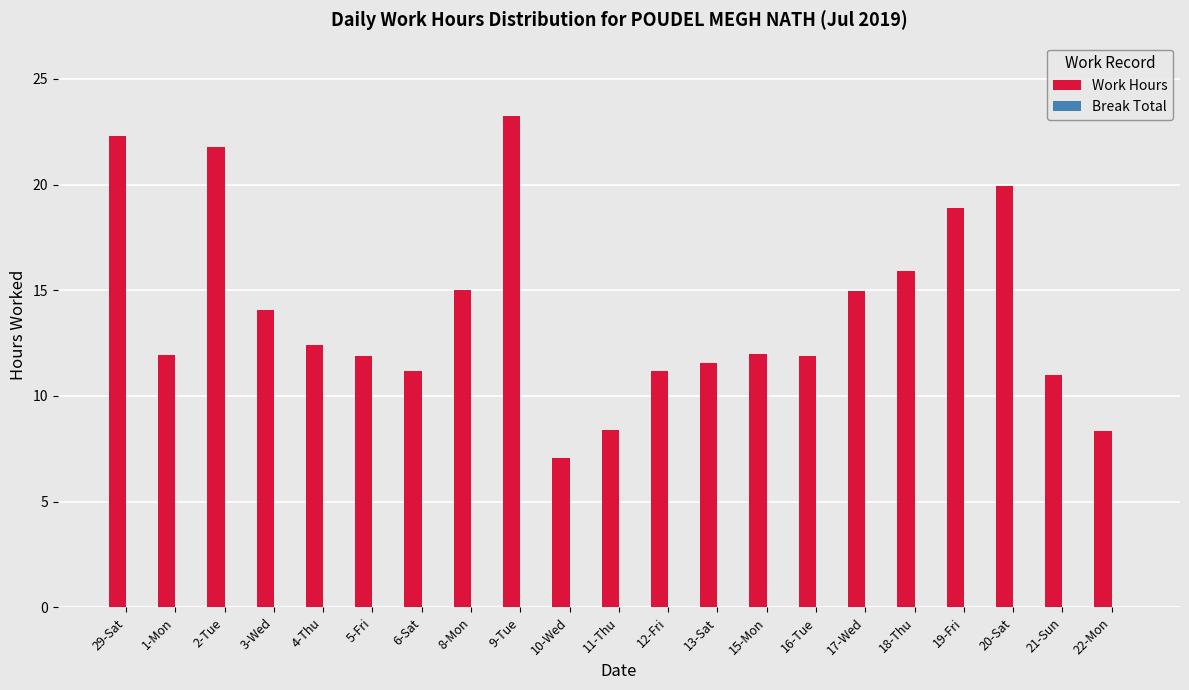

Approximately how many times larger is the value at 5-Fri compared to 4-Thu?

1.0